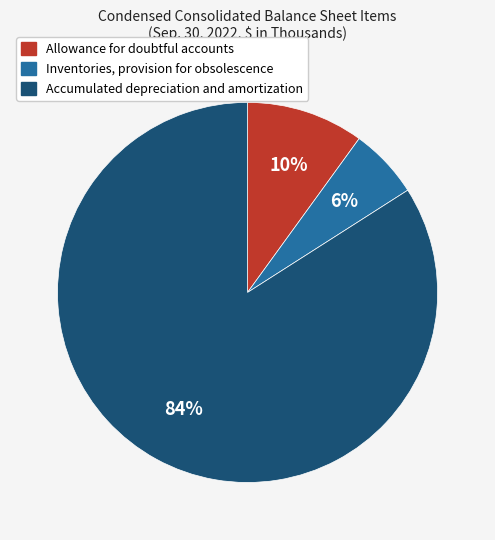

How many slices are in this pie chart?

3